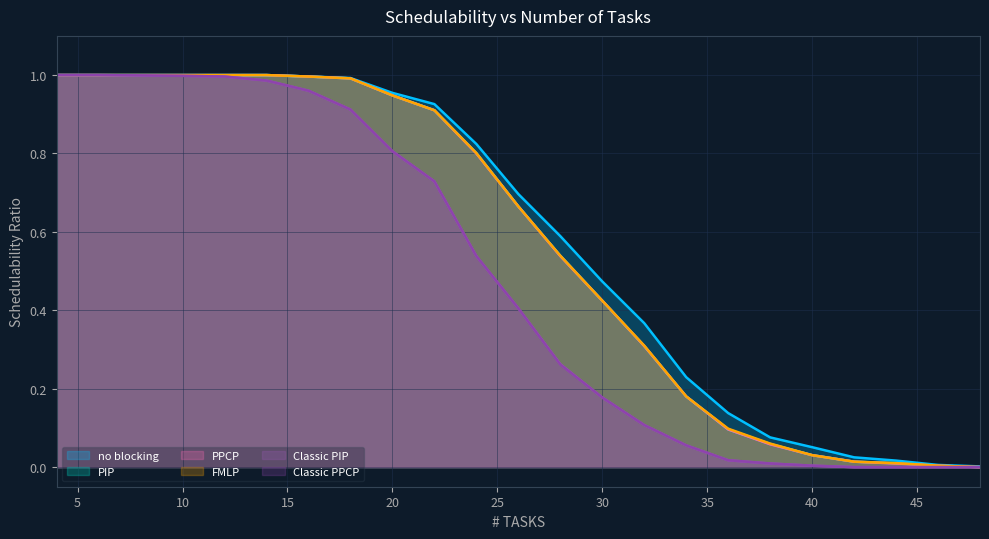

What are all the series names shown in the legend?

no blocking, PIP, PPCP, FMLP, Classic PIP, Classic PPCP